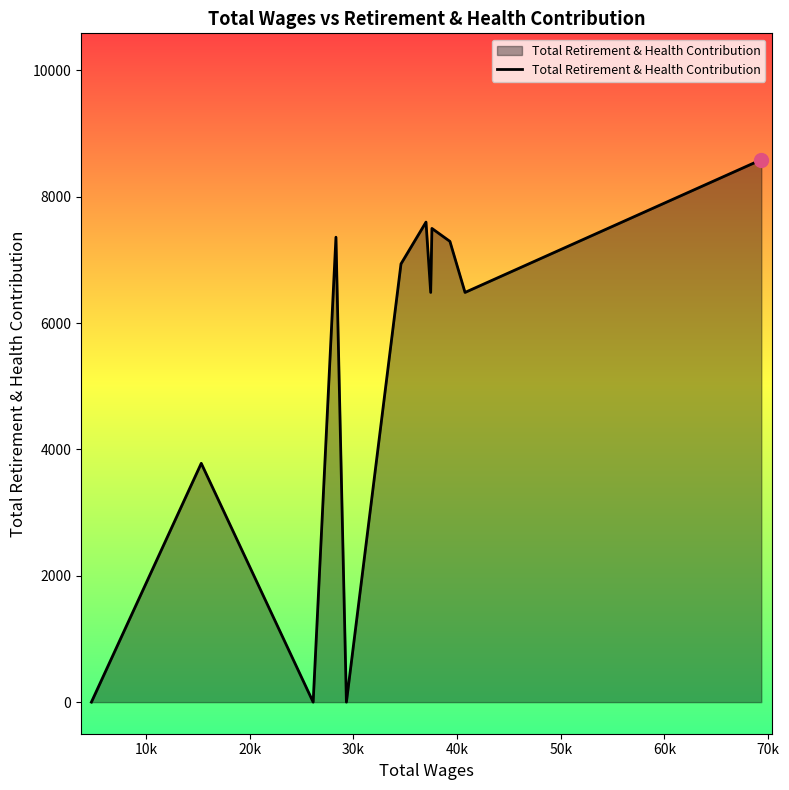

What is the difference between the maximum and minimum values?

8586